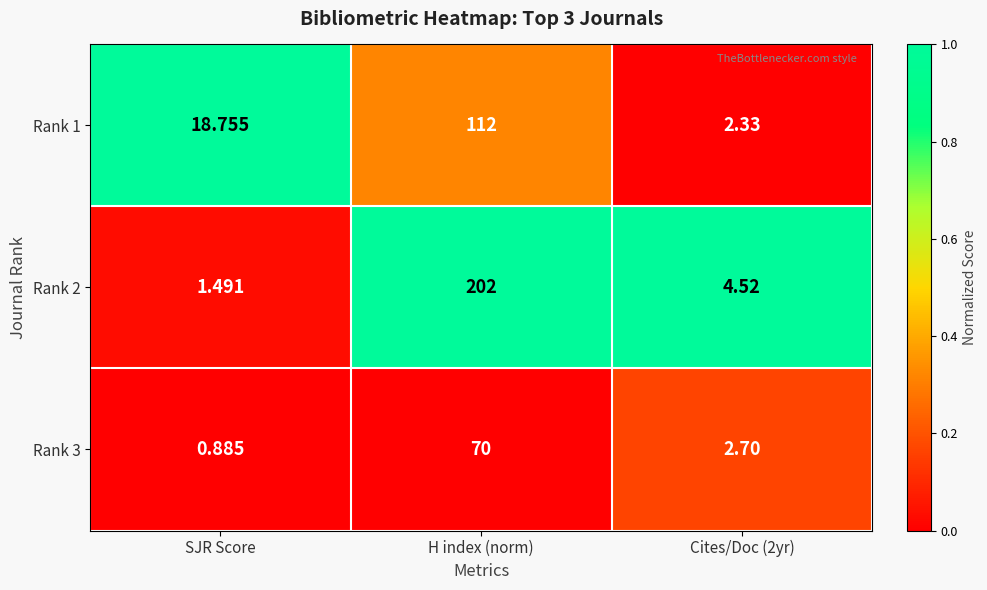

Is the value of Rank 1 at SJR Score greater than the value of Rank 3 at Cites/Doc (2yr)?

Yes